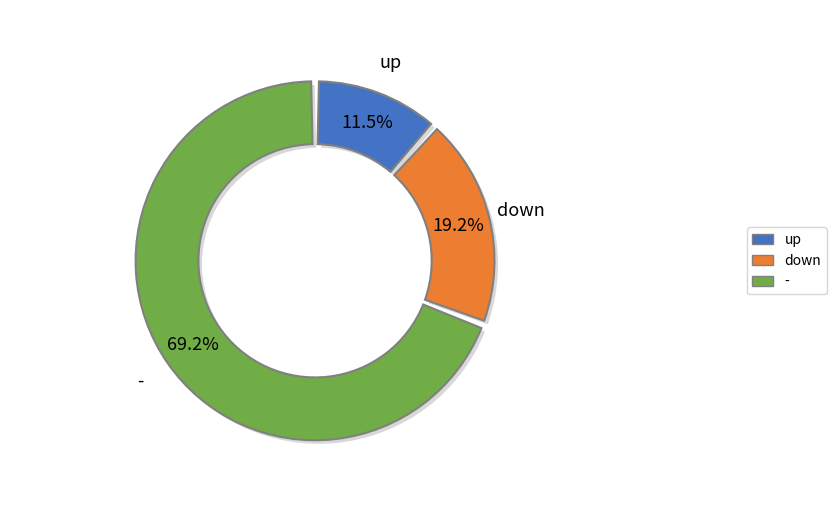

Which category has the smallest portion of the pie?

up